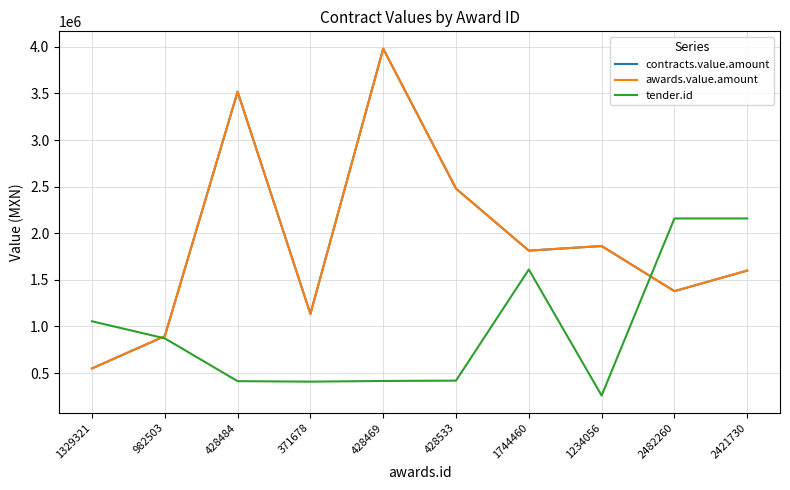

What is the label of the 5th point from the right?

428533